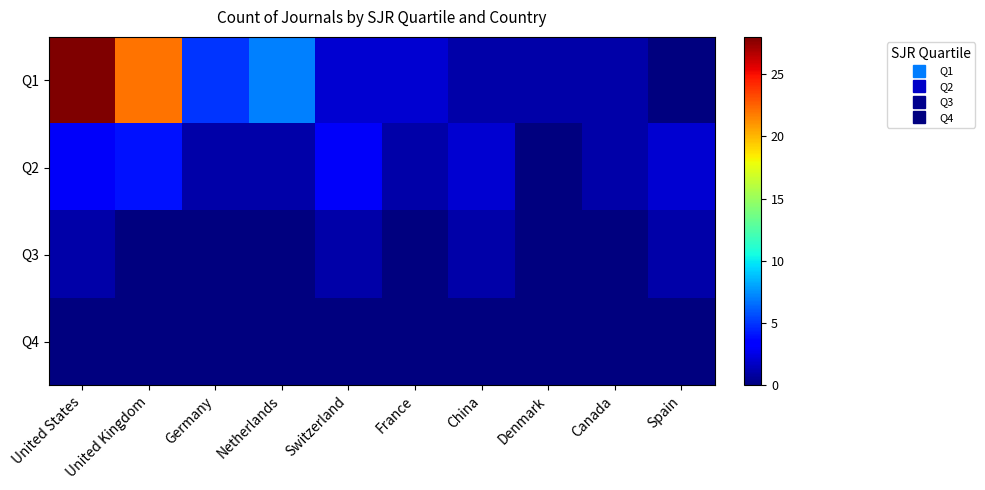

At how many categories does at least one series exceed 27?

1